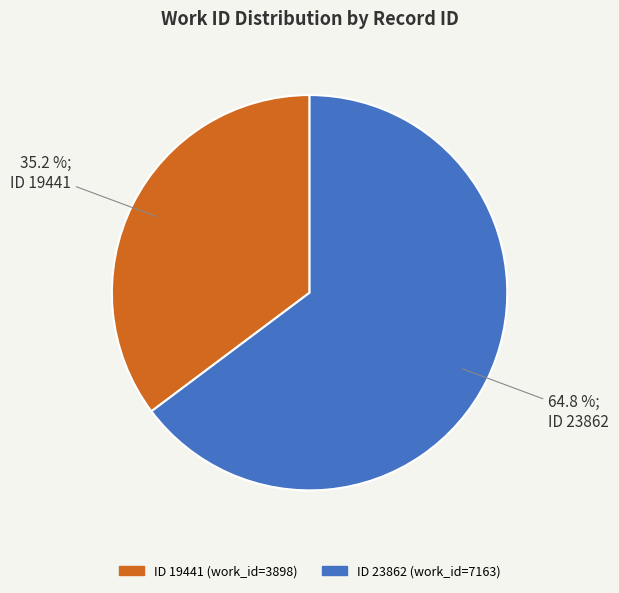

Rank the categories by value from lowest to highest.

ID 19441, ID 23862